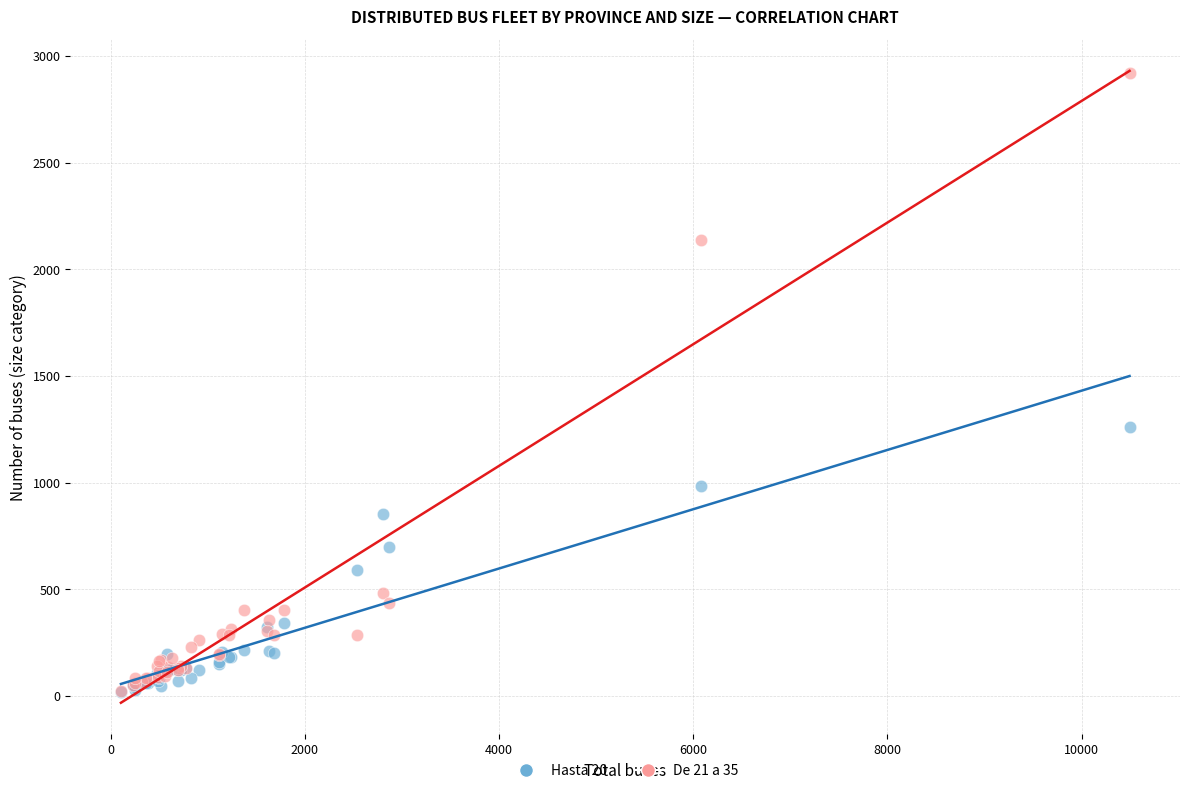

Across all series, what Y value is closest to 1469?

1259